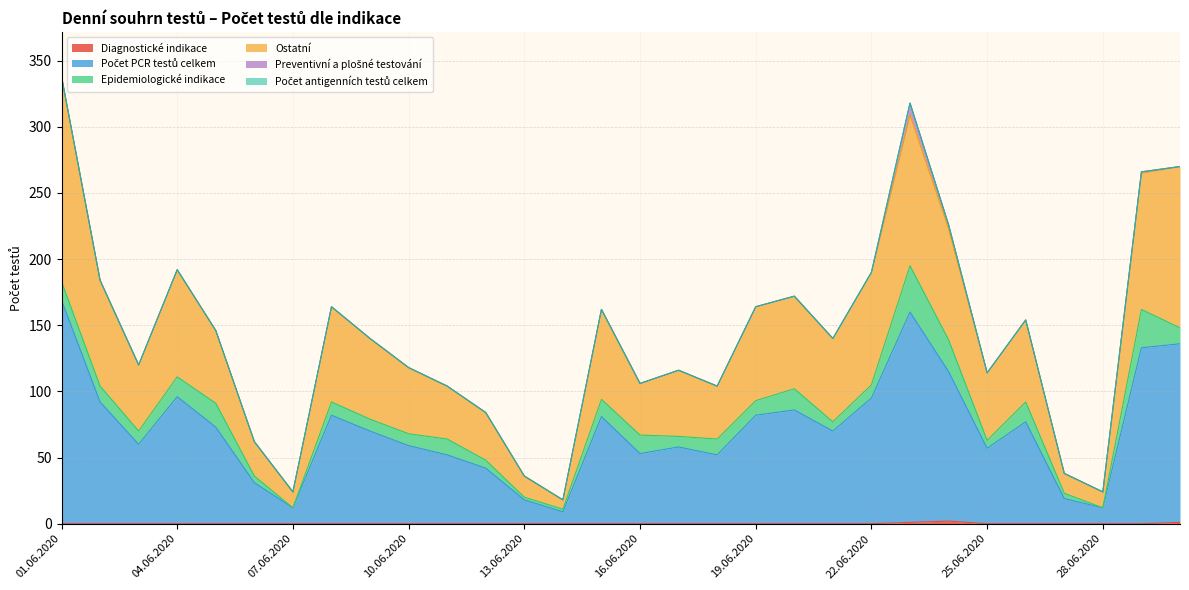

What is the sum of all Diagnostické indikace values?

4